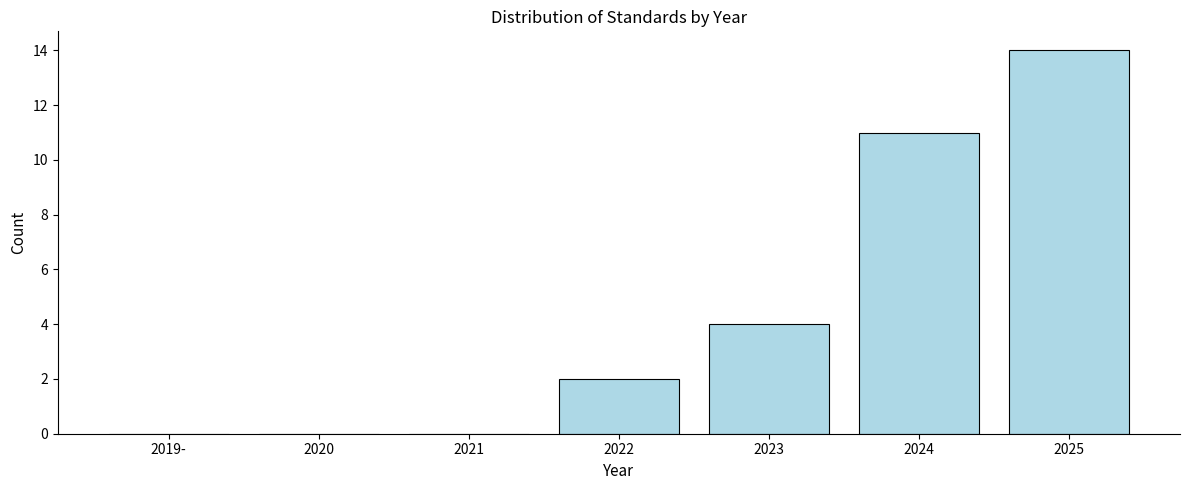

Reading left to right, transcribe all the data shown in this chart.

2019-=0	2020=0	2021=0	2022=2	2023=4	2024=11	2025=14